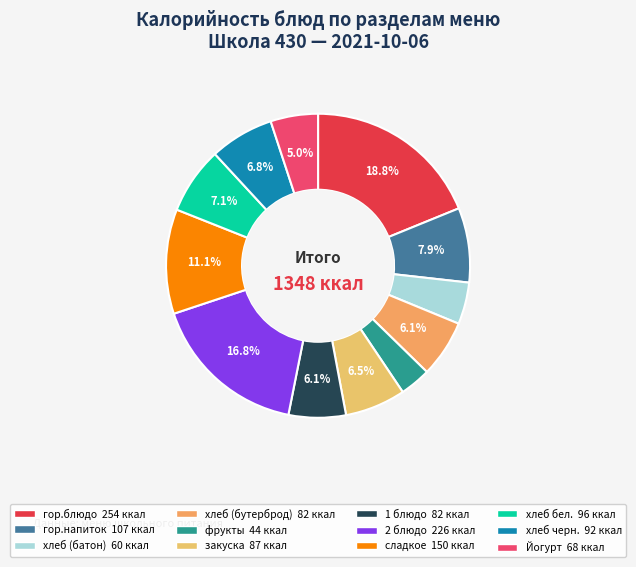

Is 2 блюдо the majority of the pie?

No